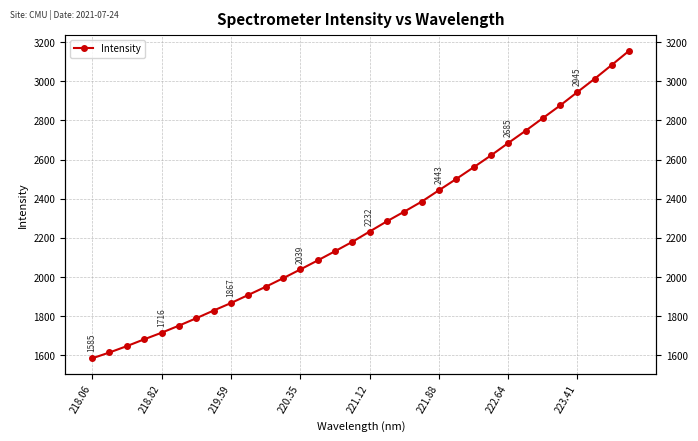

The chart shows a value of 573.0 at 220.35. True or false?

False